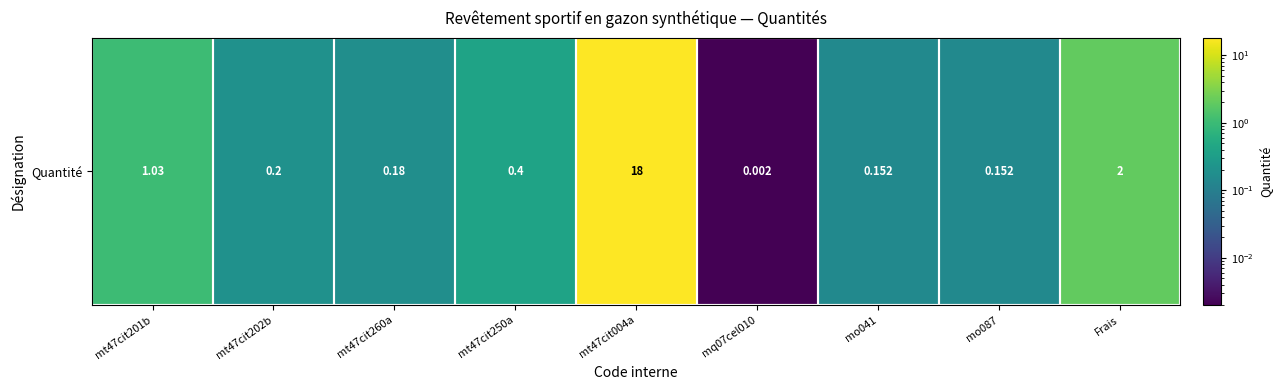

Rank the categories by value from lowest to highest.

mq07cel010, mo041, mo087, mt47cit260a, mt47cit202b, mt47cit250a, mt47cit201b, Frais, mt47cit004a